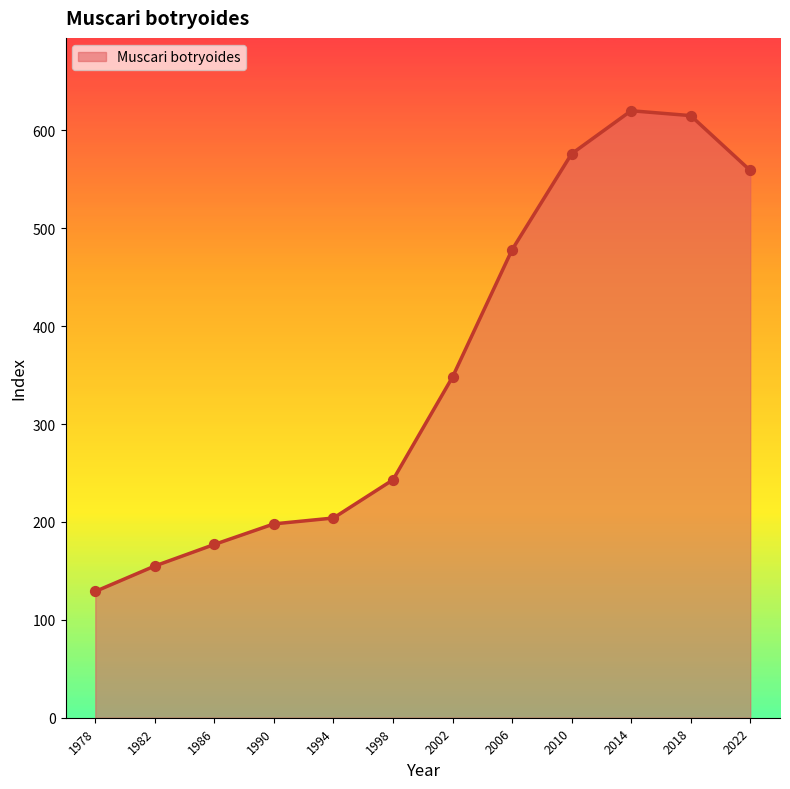

Which has a higher value, 2002 or 1982?

2002